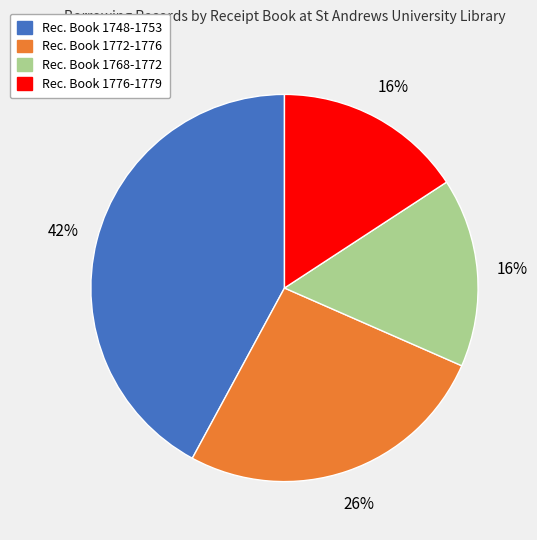

What is the ratio of the value at Rec. Book 1776-1779 to the value at Rec. Book 1748-1753?

0.4